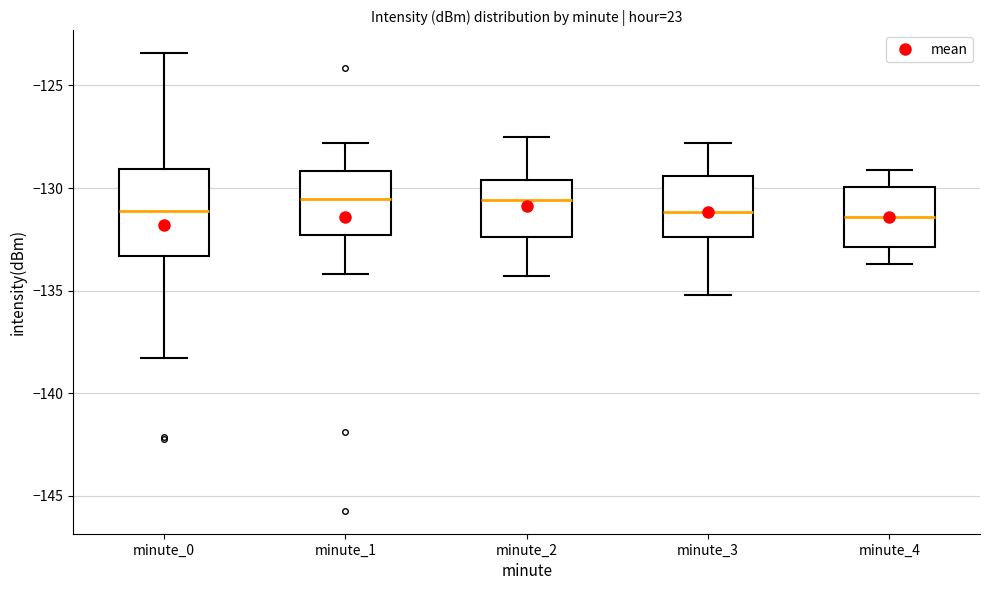

Reading left to right, transcribe this box plot: for each box, give where its median line is, the range the box spans, and where its two whiskers end, as read against the y-axis. The values are not printed on the chart, so give them approximately, as read against the axis.

minute_0: median -131.0, box -133.5 to -129.0, whiskers -138.5 to -123.5
minute_1: median -130.5, box -132.5 to -129.0, whiskers -134.0 to -128.0
minute_2: median -130.5, box -132.5 to -129.5, whiskers -134.5 to -127.5
minute_3: median -131.0, box -132.5 to -129.5, whiskers -135.0 to -128.0
minute_4: median -131.5, box -133.0 to -130.0, whiskers -133.5 to -129.0